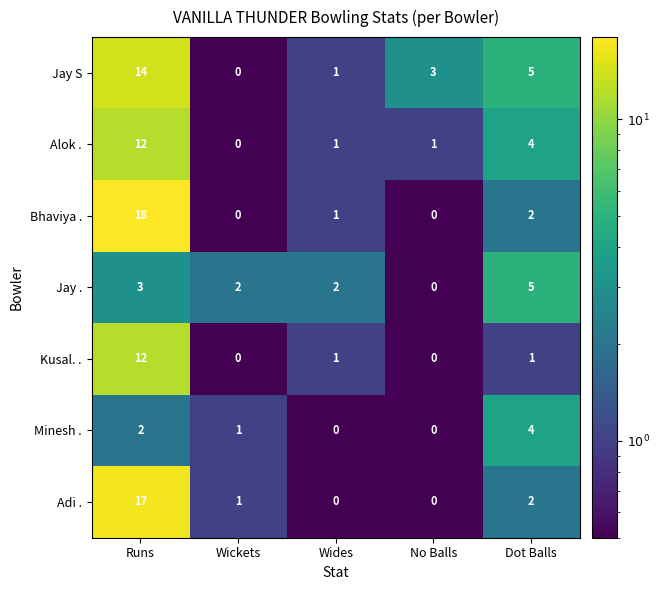

At which label does Kusal. . first exceed 1?

Runs